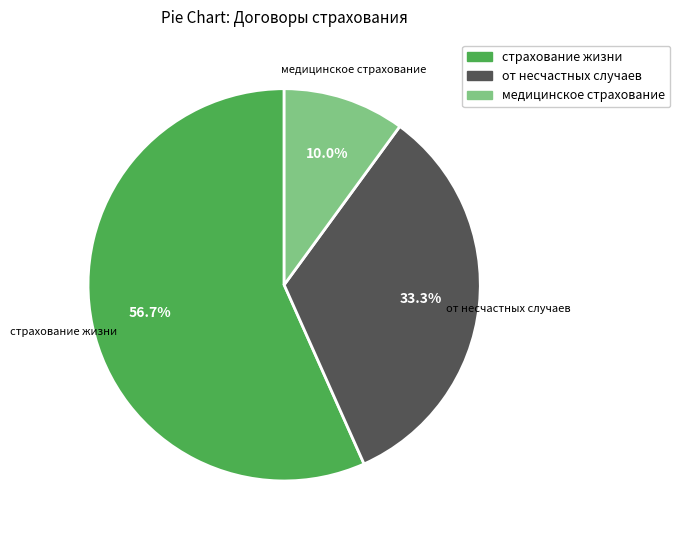

Is there any slice that represents more than half of the pie?

Yes